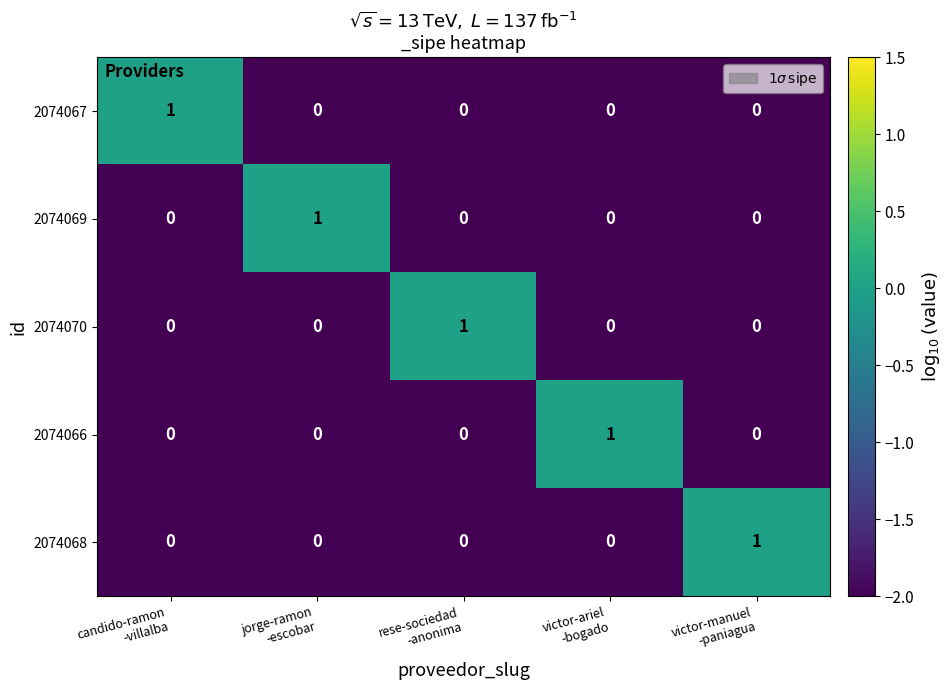

Count the number of data series in this chart.

5